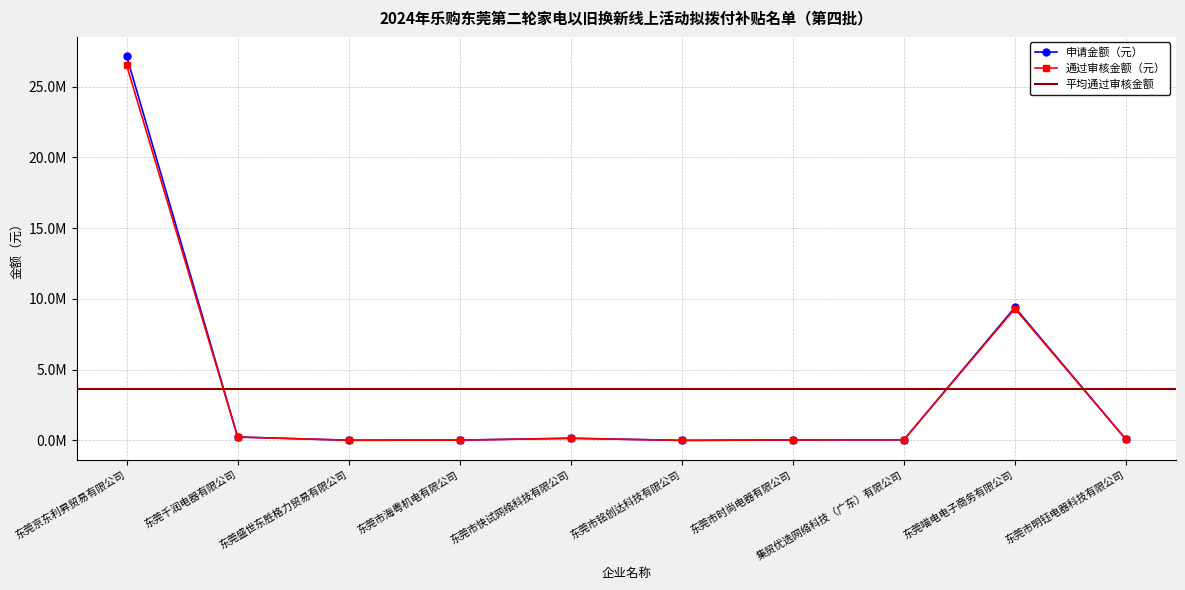

Between 东莞市海粤机电有限公司 and 东莞市快试网络科技有限公司, which is larger?

东莞市快试网络科技有限公司